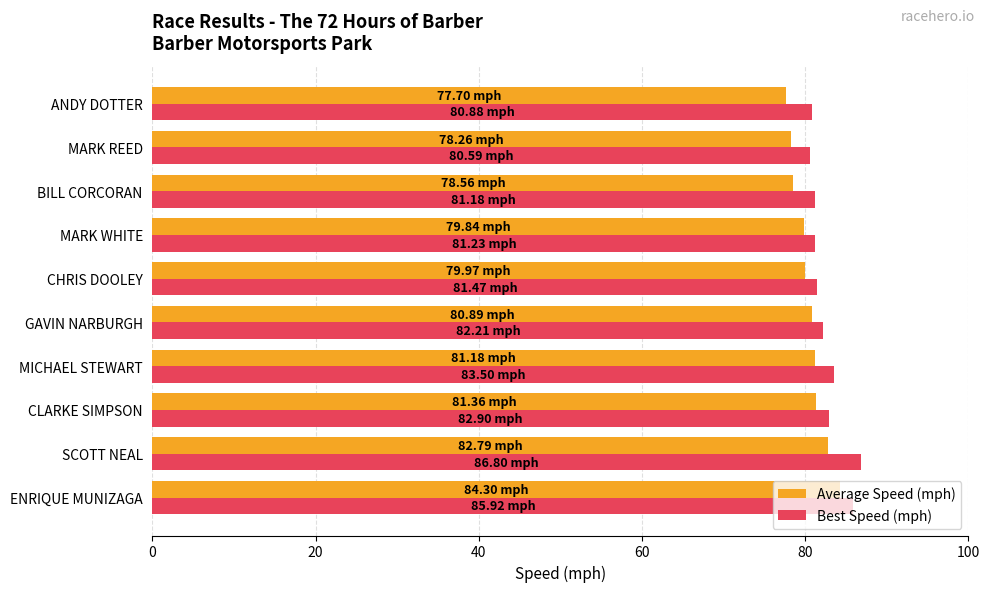

Between ENRIQUE MUNIZAGA and MARK WHITE, which series saw the biggest shift?

Best Speed (mph)